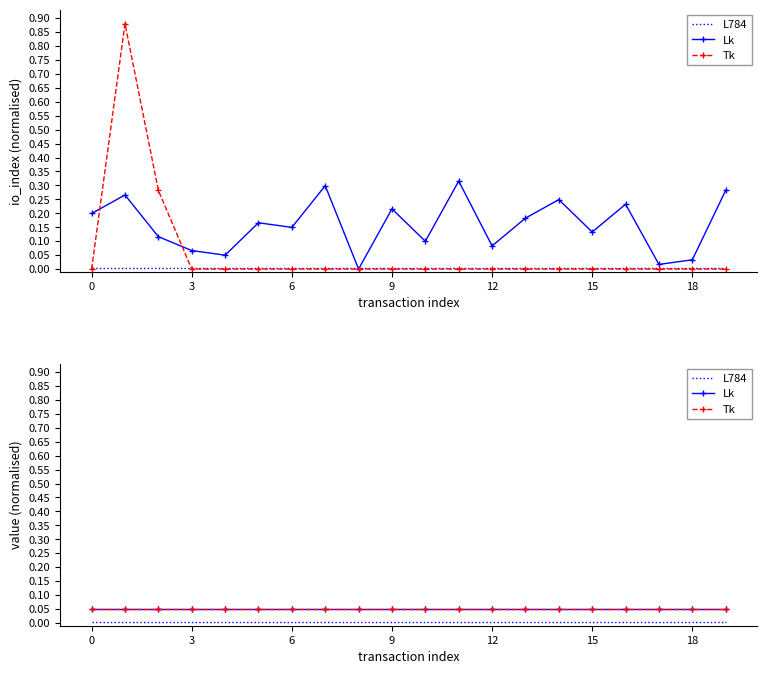

True or false: Lk has a value of 0.0 at 15.

False